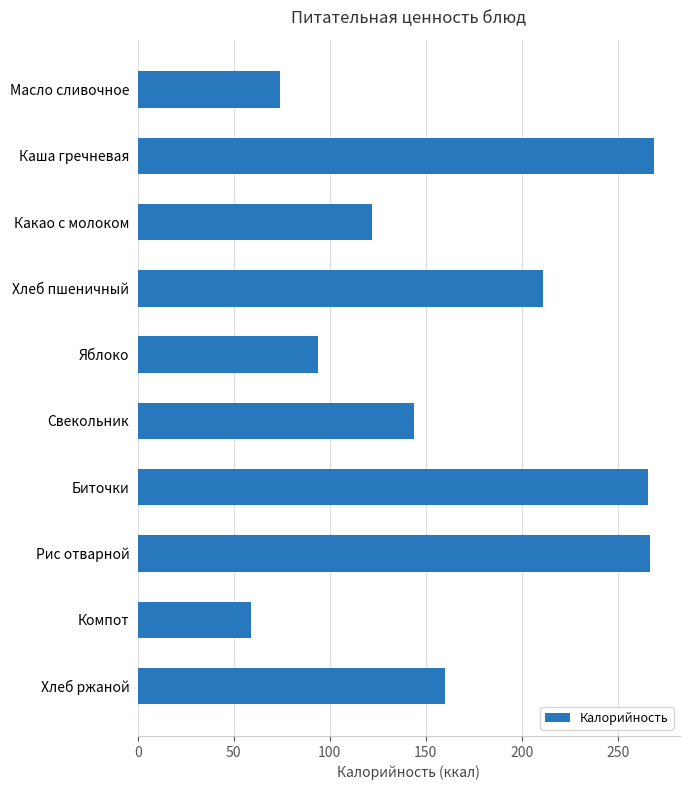

What is the change in value from Какао с молоком to Яблоко?

-28